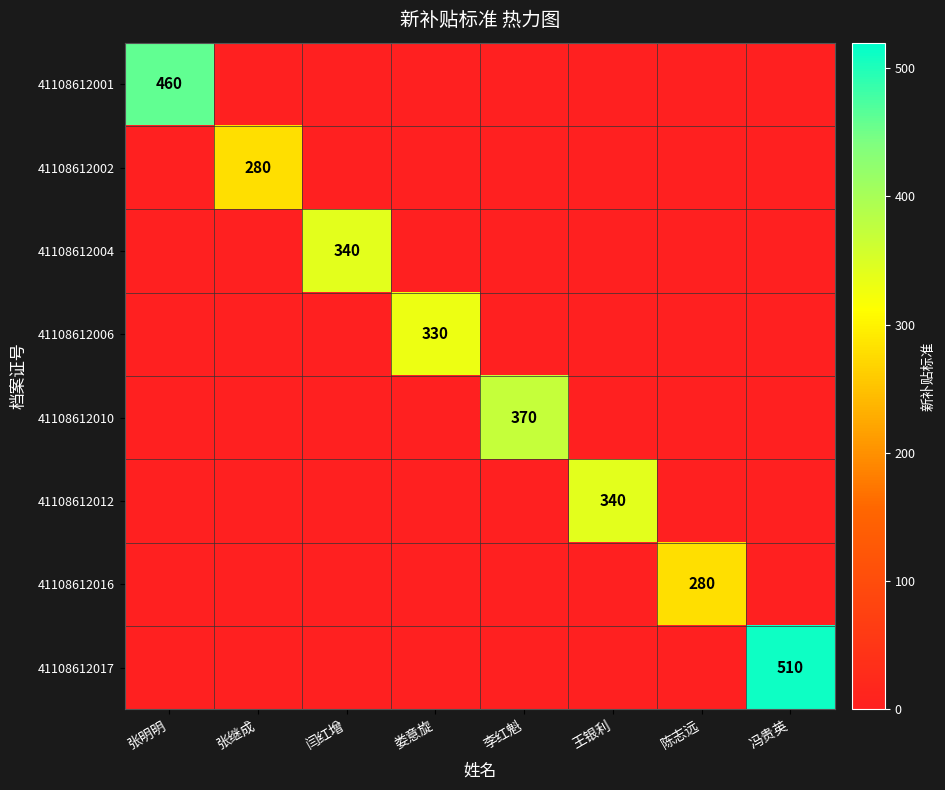

The 41108612004 series shows 560 at 闫红增. True or false?

False